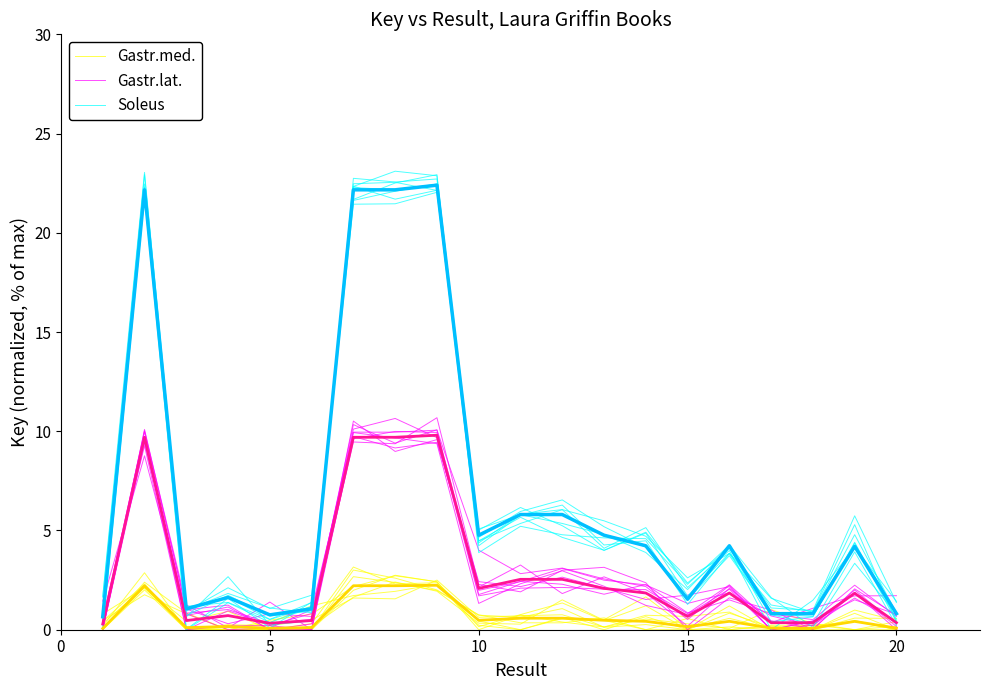

Does the chart have visible grid lines?

No